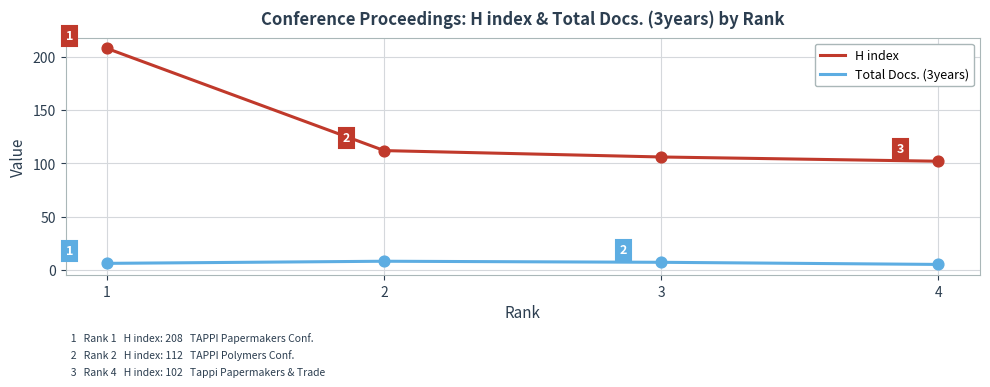

Is the value of H index at 1 greater than the value of Total Docs. (3years) at 1?

Yes